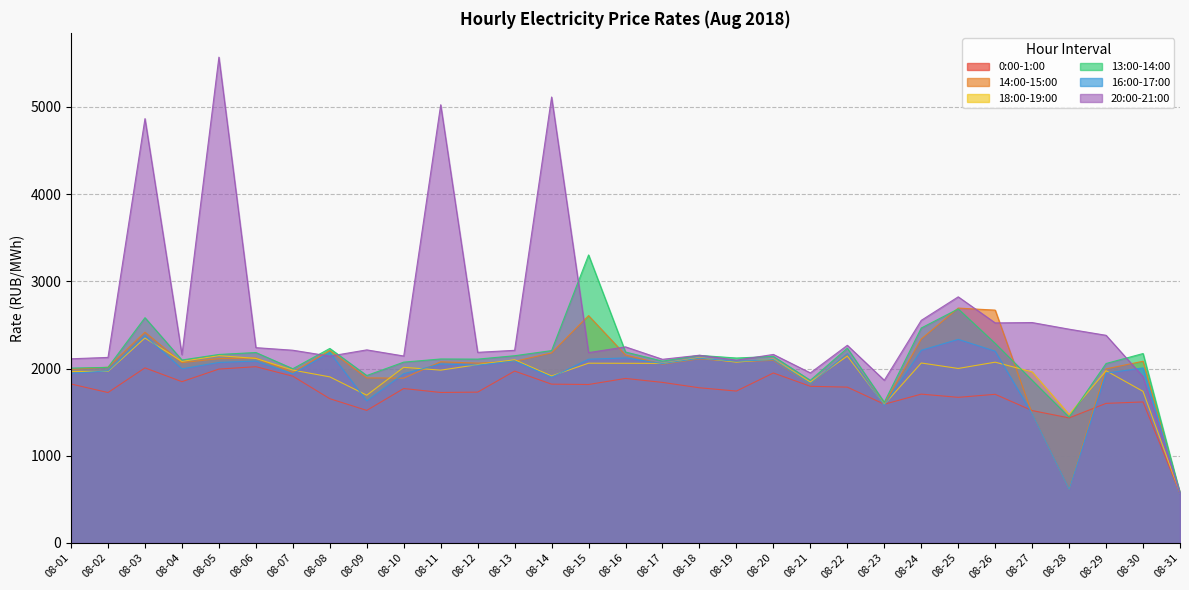

How many interior local valleys does the 18:00-19:00 series have?

10